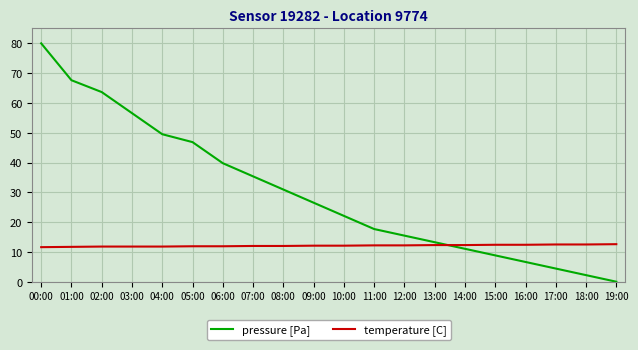

The value of temperature [C] at 11:00 is 19.0. True or false?

False